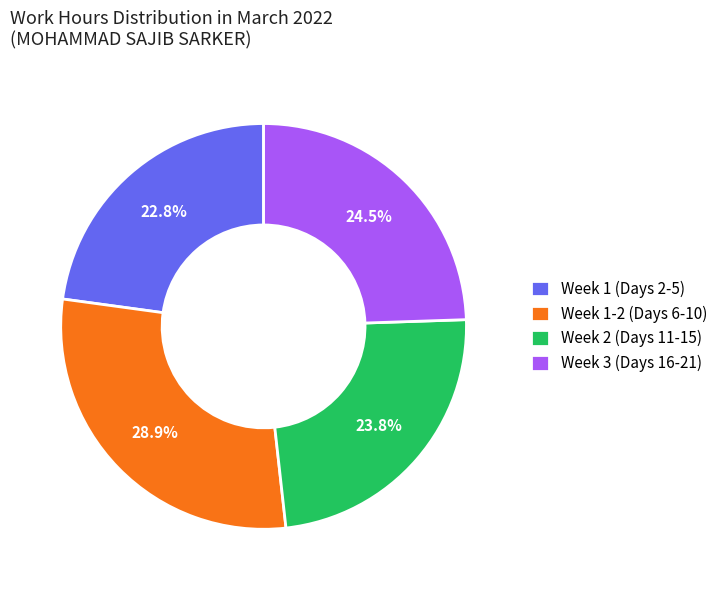

Which category has the smallest portion of the pie?

Week 1 (Days 2-5)